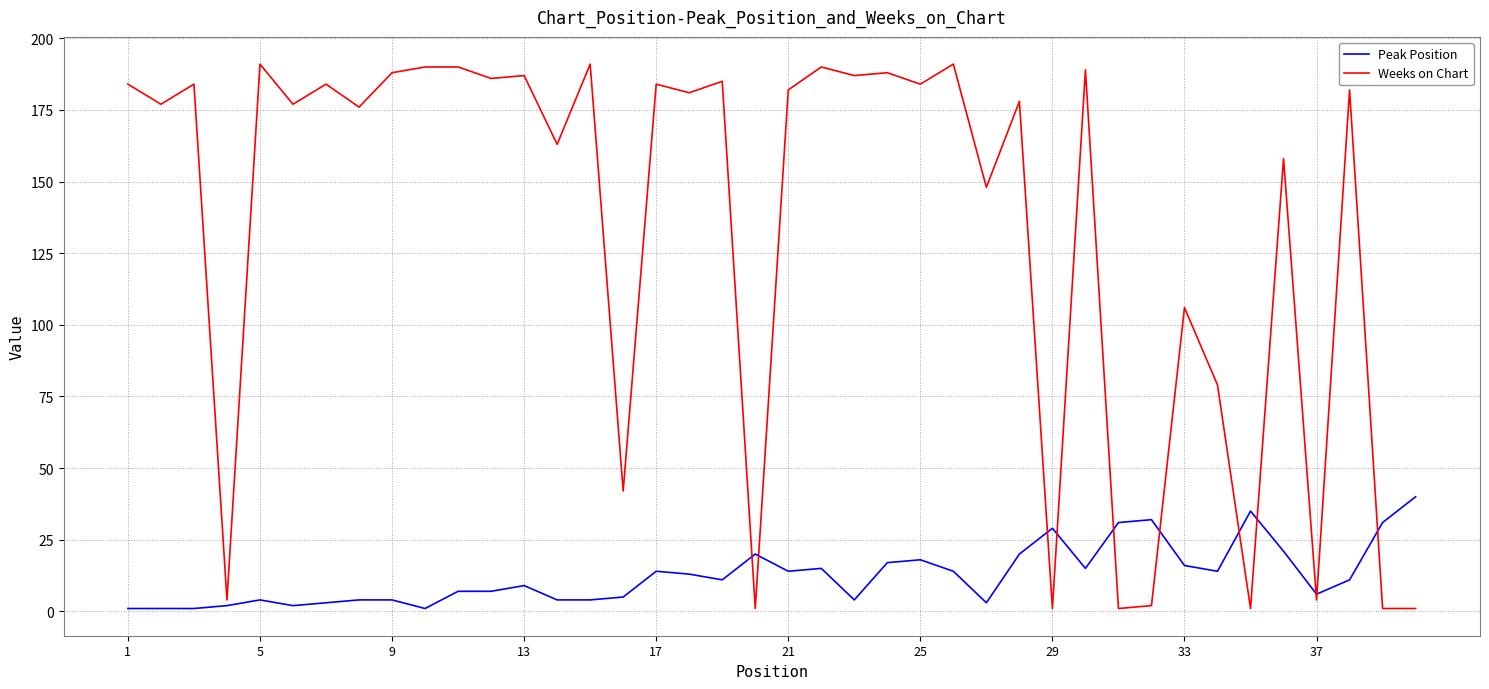

Which series has the largest total across all categories?

Weeks on Chart